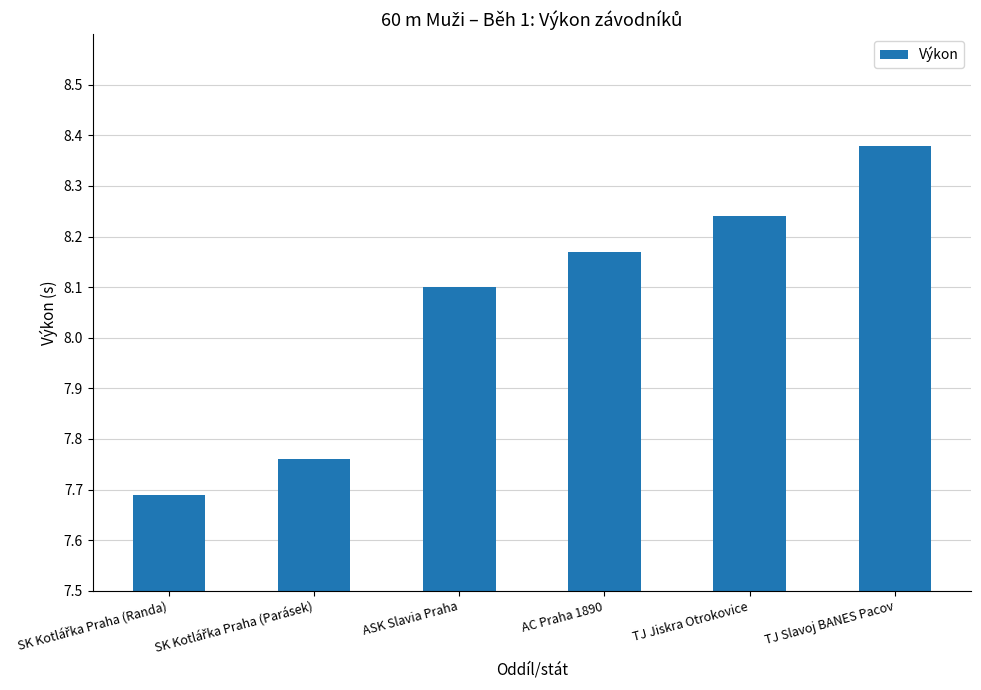

What is the sum of all values?

48.3